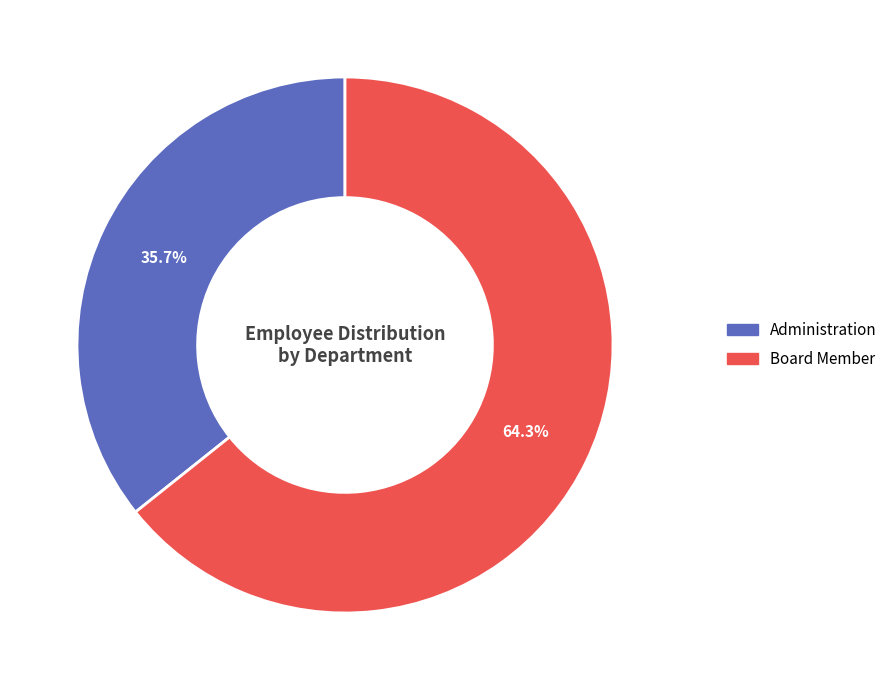

Which category has the biggest portion of the pie?

Board Member